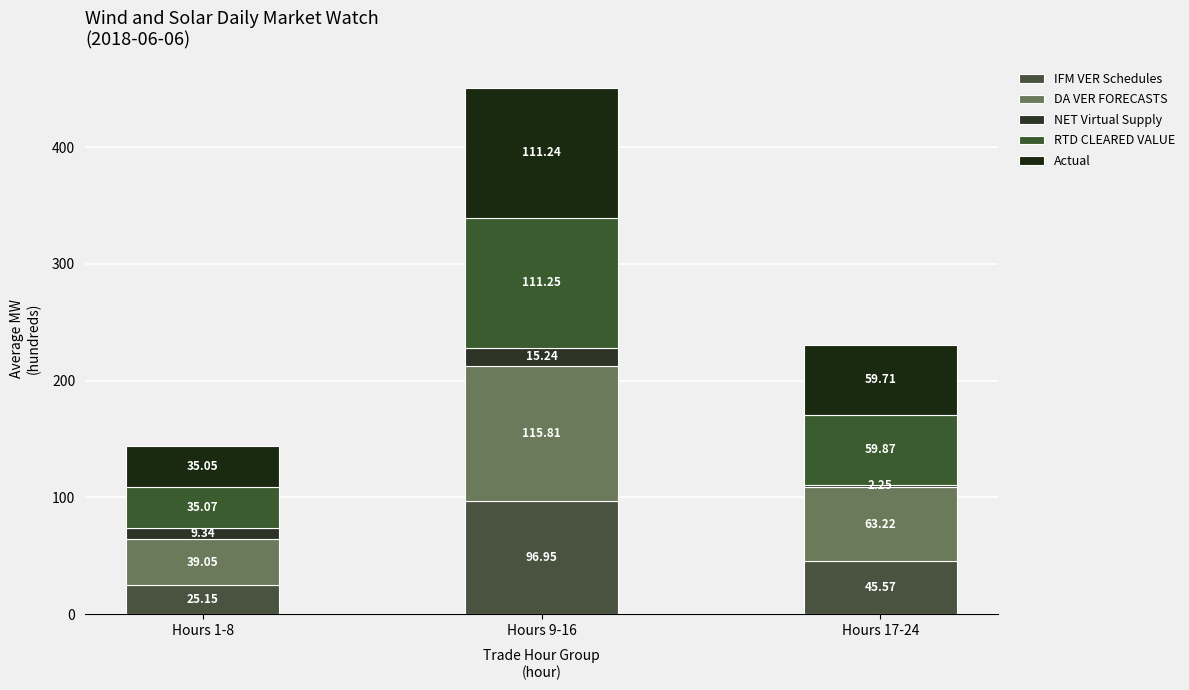

Are the bars grouped side by side (vs. stacked)?

No